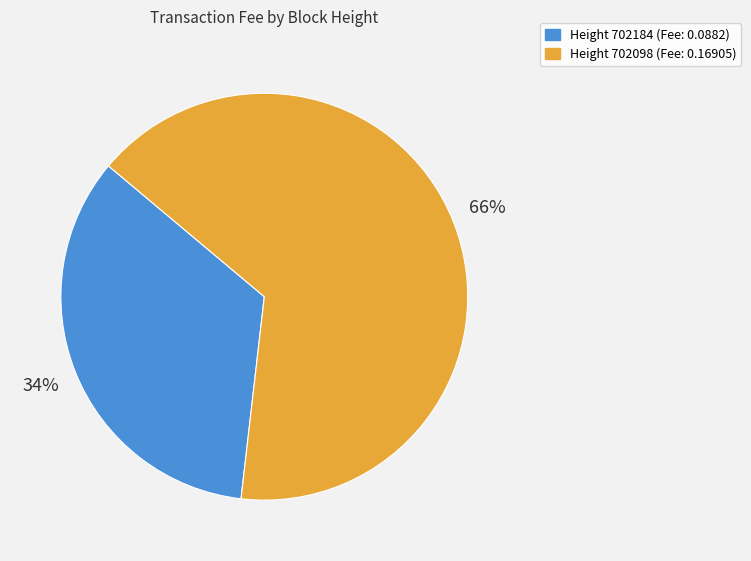

Is there any slice that represents more than half of the pie?

Yes